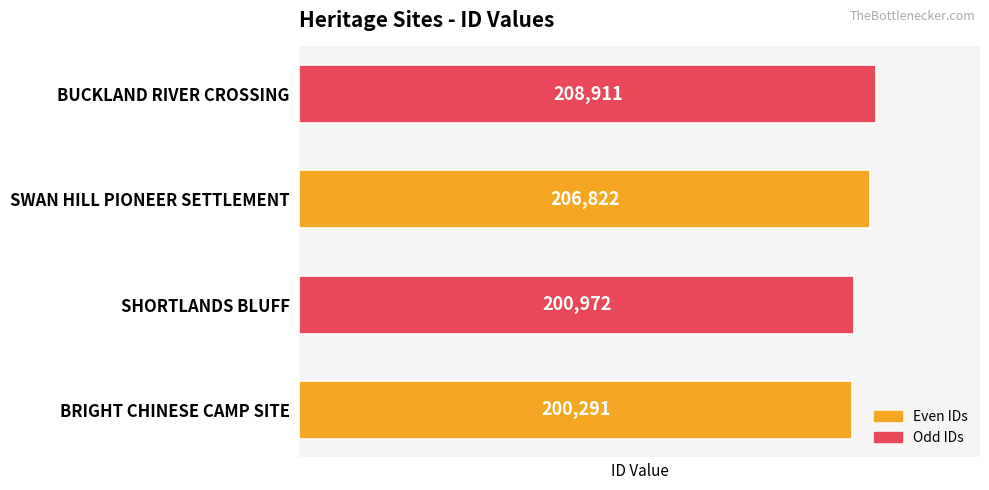

Where is the data nearest to the value 204601?

SWAN HILL PIONEER SETTLEMENT